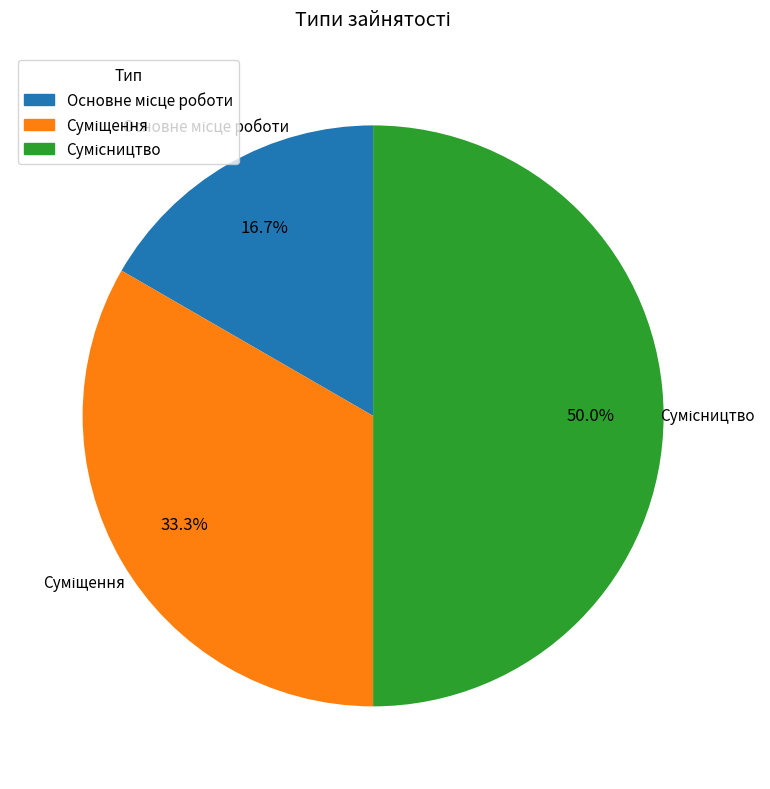

Is it true that Суміщення is 40% of the pie?

False